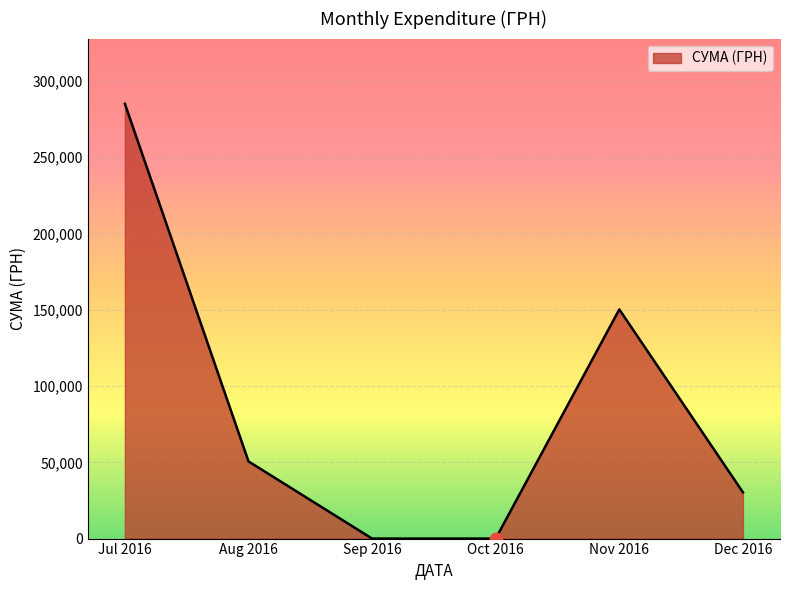

What is the change in value from Aug 2016 to Oct 2016?

-50602.0